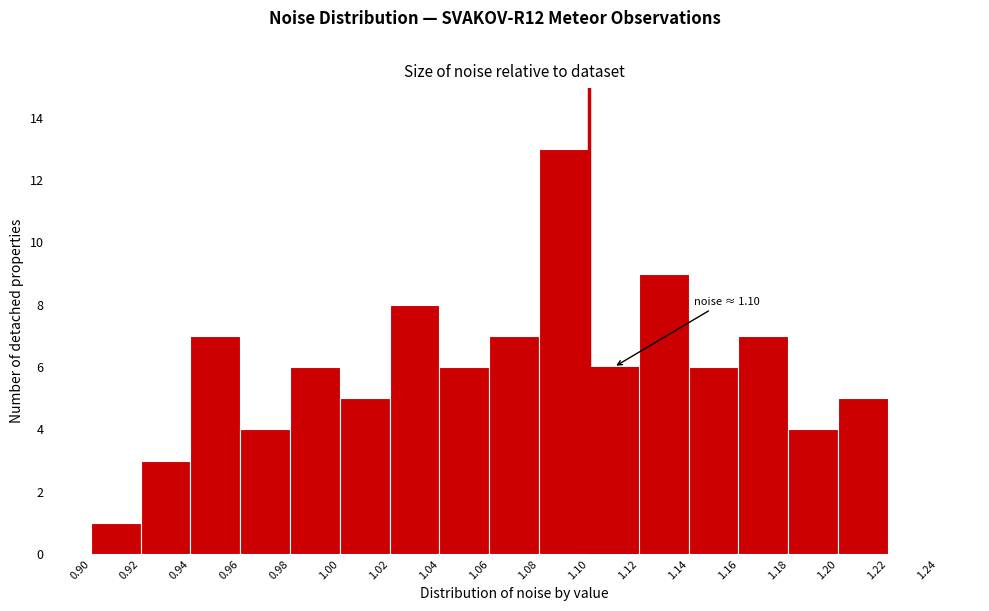

Over which range of the x-axis is the bar tallest?

1.08 to 1.10